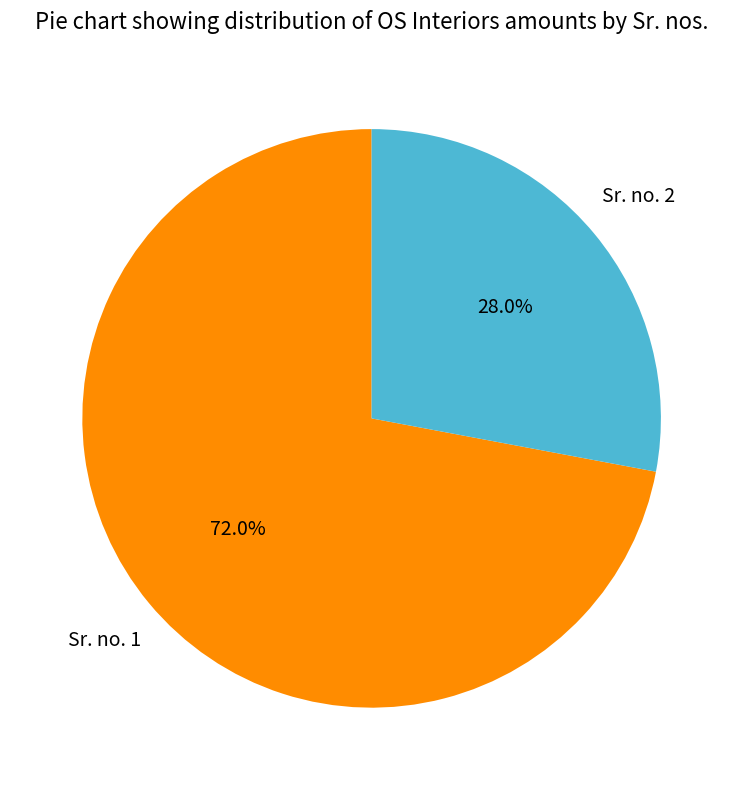

What is the largest slice in the pie chart?

Sr. no. 1